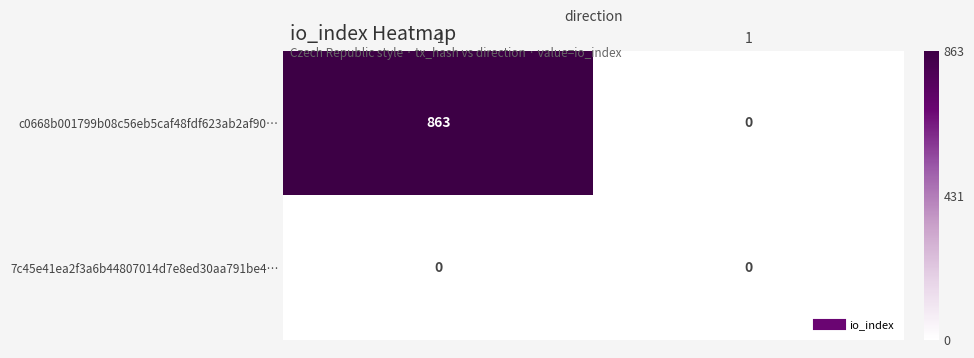

What is the total value across all series at -1?

863